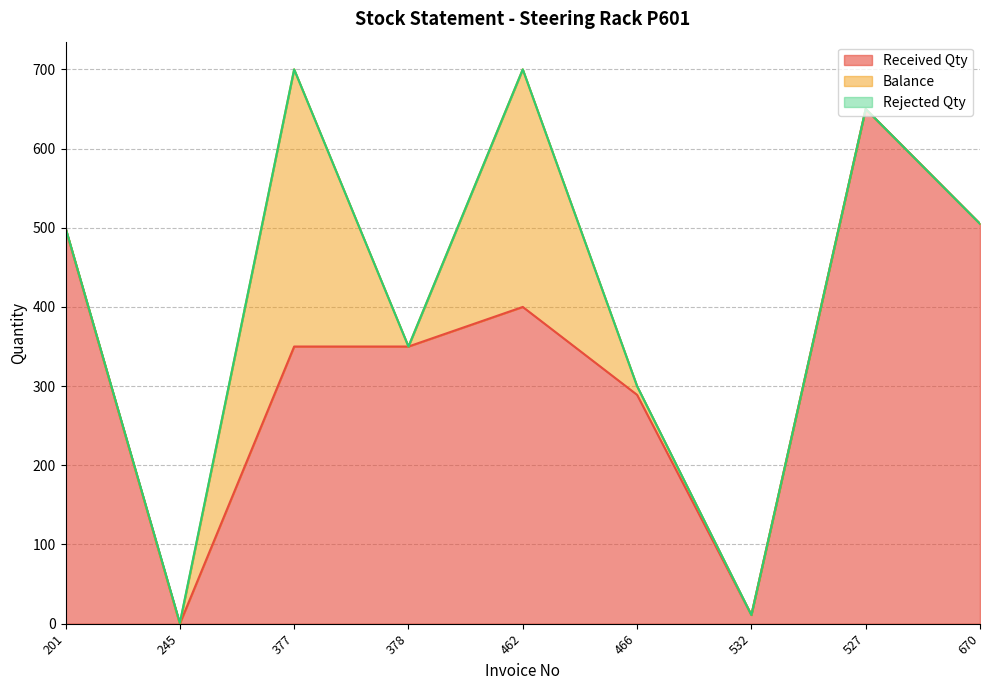

True or false: Received Qty has more than 2 interior local peaks.

False